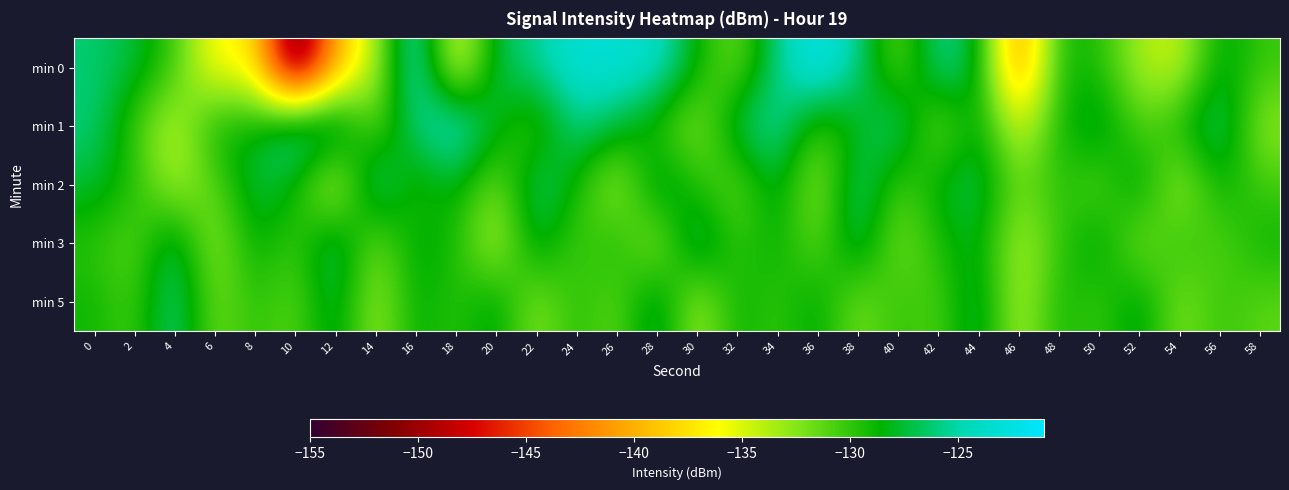

Reading right to left, list all the values displayed in this chart.

min 0: 58=-130.2	56=-127.7	54=-134.8	52=-133.6	50=-129.4	48=-129.0	46=-142.7	44=-127.5	42=-125.2	40=-132.1	38=-125.5	36=-121.6	34=-125.7	32=-132.2	30=-128.6	28=-123.5	26=-123.0	24=-122.9	22=-125.4	20=-127.1	18=-136.4	16=-122.8	14=-133.9	12=-140.2	10=-154.7	8=-136.5	6=-136.8	4=-130.1	2=-127.3	0=-126.2
min 1: 58=-133.0	56=-125.6	54=-128.9	52=-131.3	50=-126.7	48=-129.1	46=-135.4	44=-127.6	42=-132.8	40=-125.2	38=-128.5	36=-130.7	34=-124.9	32=-126.4	30=-133.2	28=-129.8	26=-127.3	24=-125.5	22=-131.0	20=-128.0	18=-123.0	16=-125.7	14=-132.0	12=-124.6	10=-124.3	8=-128.7	6=-128.4	4=-134.7	2=-130.3	0=-126.0
min 2: 58=-130.5	56=-128.3	54=-133.9	52=-127.0	50=-131.6	48=-129.4	46=-132.0	44=-126.5	42=-128.1	40=-130.9	38=-125.4	36=-133.5	34=-127.2	32=-131.8	30=-129.6	28=-126.3	26=-134.2	24=-128.7	22=-125.9	20=-132.4	18=-127.8	16=-130.1	14=-124.6	12=-135.7	10=-128.4	8=-126.9	6=-131.2	4=-133.8	2=-129.3	0=-127.5
min 3: 58=-128.7	56=-131.3	54=-129.5	52=-132.8	50=-127.4	48=-130.2	46=-134.0	44=-127.7	42=-129.3	40=-132.6	38=-126.1	36=-131.9	34=-128.2	32=-130.4	30=-125.3	28=-133.7	26=-128.6	24=-131.0	22=-126.8	20=-134.5	18=-129.1	16=-127.9	14=-132.3	12=-125.7	10=-130.6	8=-128.0	6=-133.4	4=-126.2	2=-131.5	0=-129.8
min 5: 58=-131.3	56=-129.9	54=-132.6	52=-127.2	50=-130.5	48=-128.8	46=-134.2	44=-126.5	42=-131.1	40=-129.7	38=-132.4	36=-127.8	34=-130.3	32=-128.5	30=-133.8	28=-126.2	26=-131.7	24=-129.3	22=-132.9	20=-127.5	18=-130.0	16=-128.2	14=-133.5	12=-126.8	10=-131.4	8=-129.6	6=-132.1	4=-125.4	2=-130.7	0=-128.9